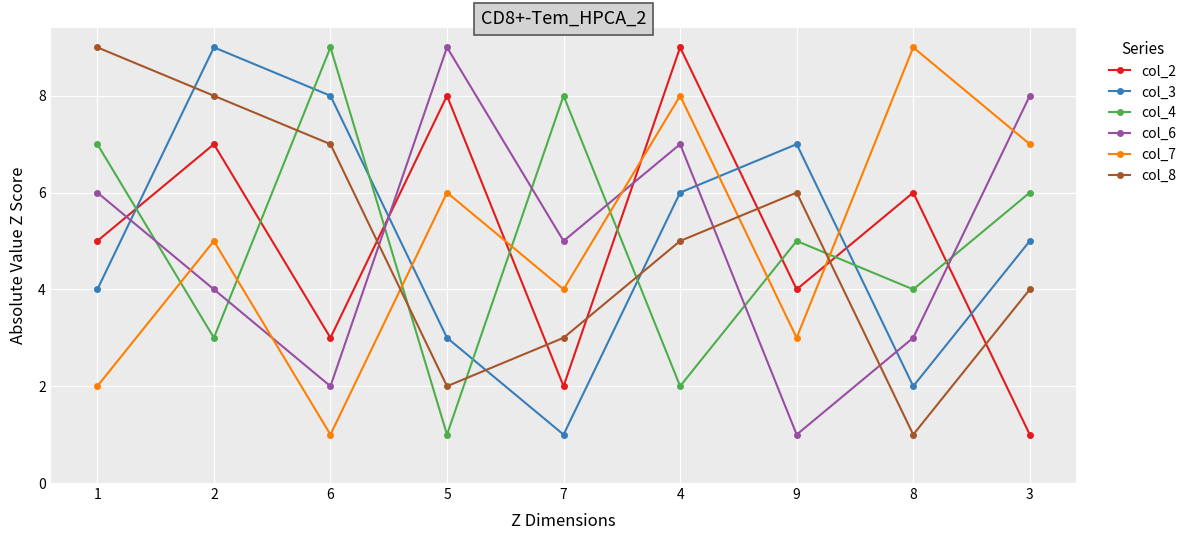

What is the difference between the highest and lowest values at 8?

8